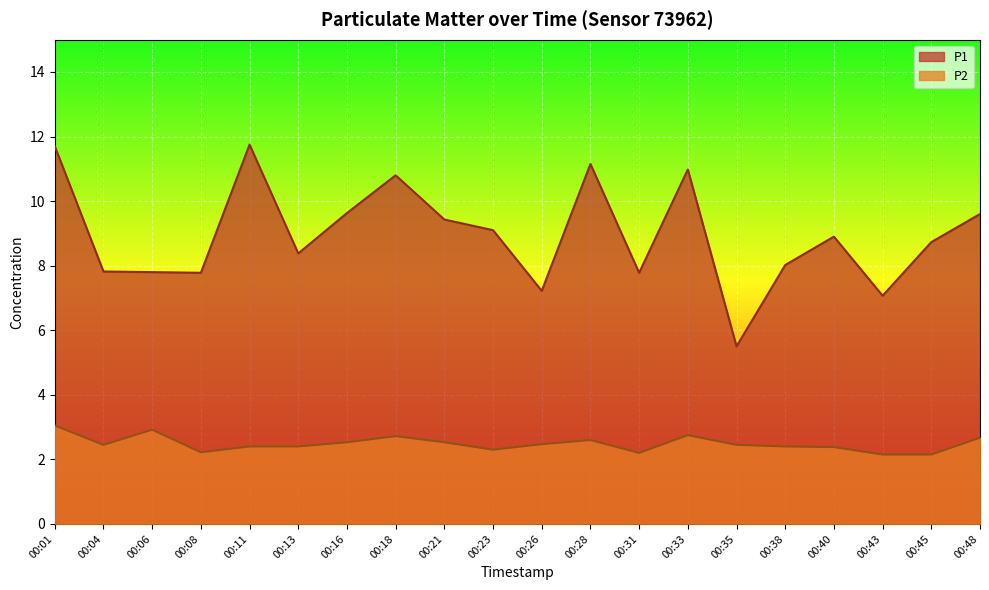

What are all the series names shown in the legend?

P1, P2